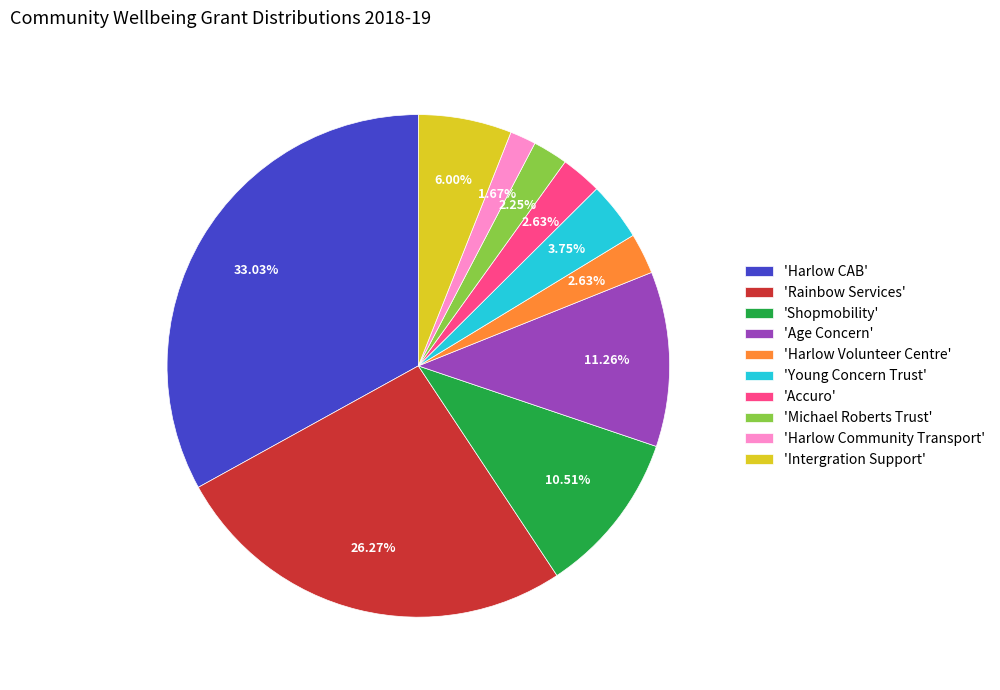

To the nearest percent, what is the difference between the largest and smallest slice percentages?

31%